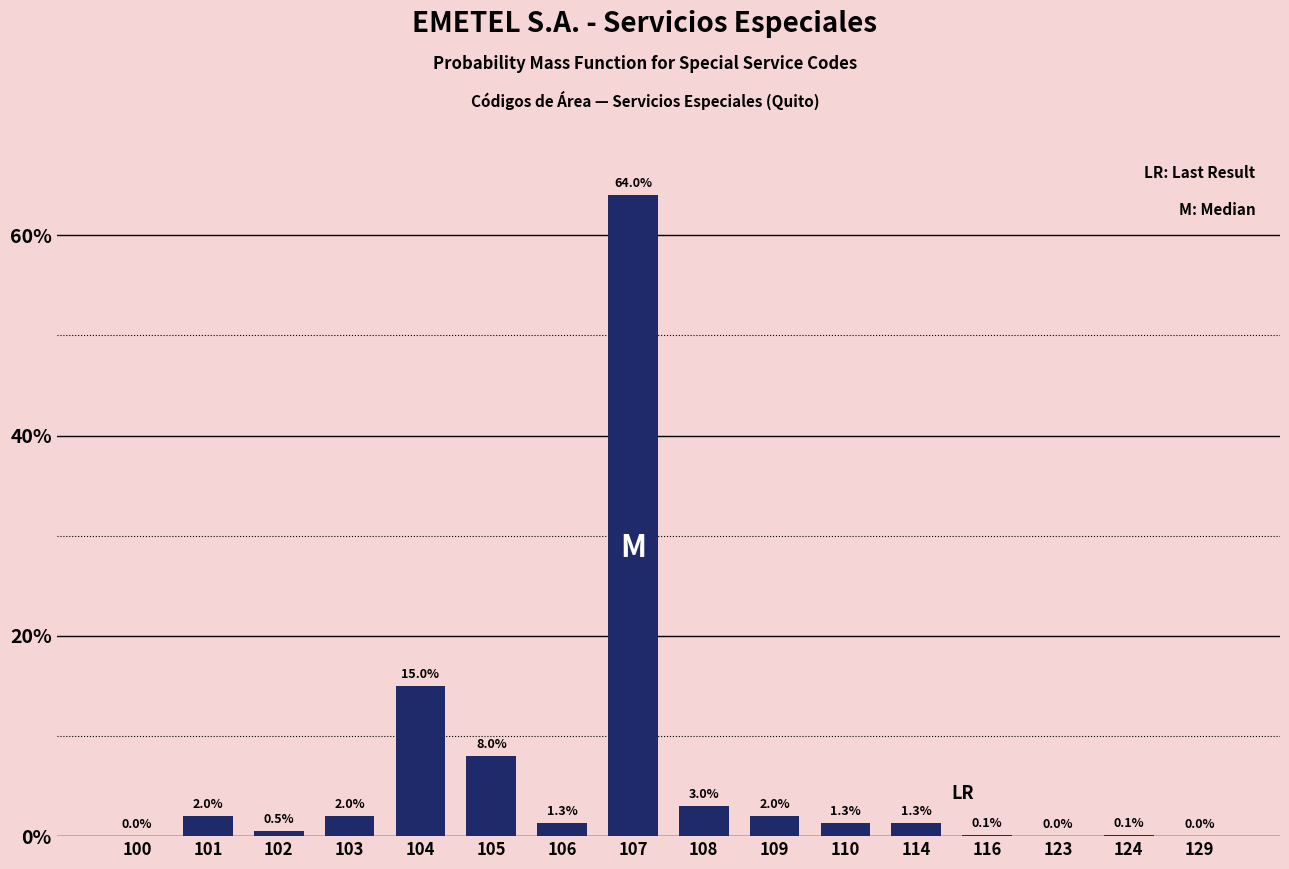

Reading right to left, extract all data points from this chart.

129=0.0	124=0.1	123=0.0	116=0.1	114=1.3	110=1.3	109=2.0	108=3.0	107=64.0	106=1.3	105=8.0	104=15.0	103=2.0	102=0.5	101=2.0	100=0.0